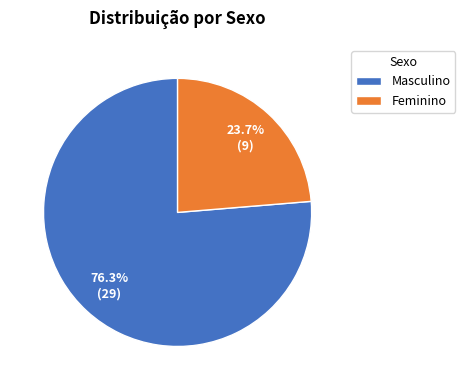

What is the ratio of the value at Feminino to the value at Masculino?

0.3